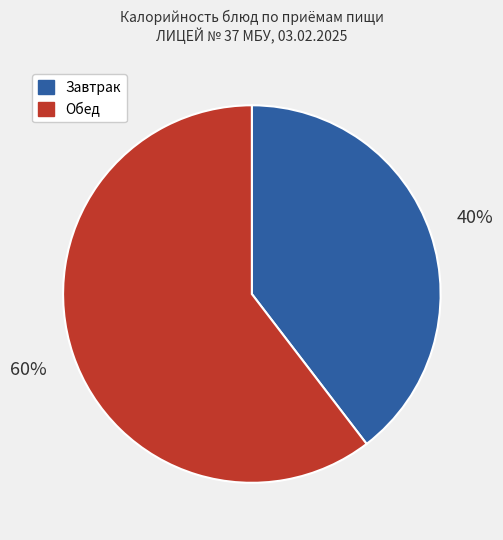

What is the majority slice?

Обед